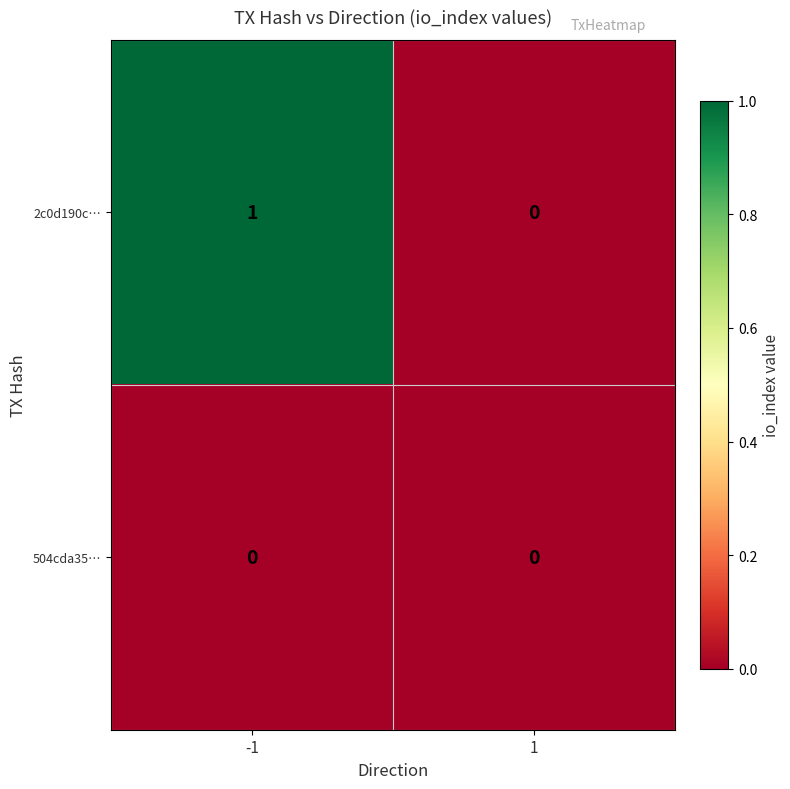

At which category is the sum across all series the highest?

-1